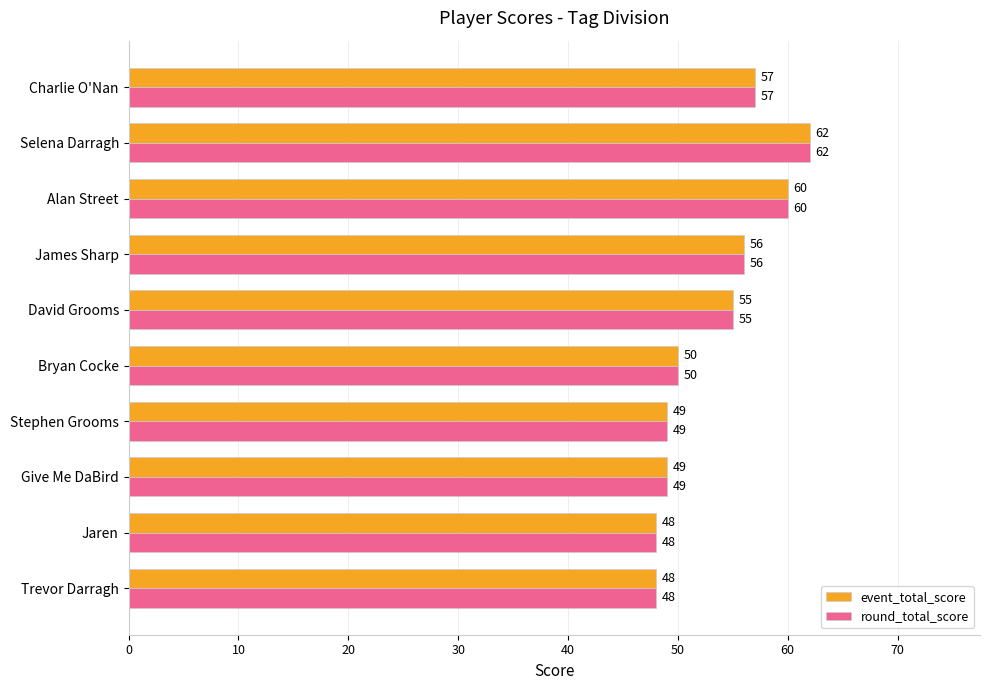

What is the average value of the round_total_score series?

53